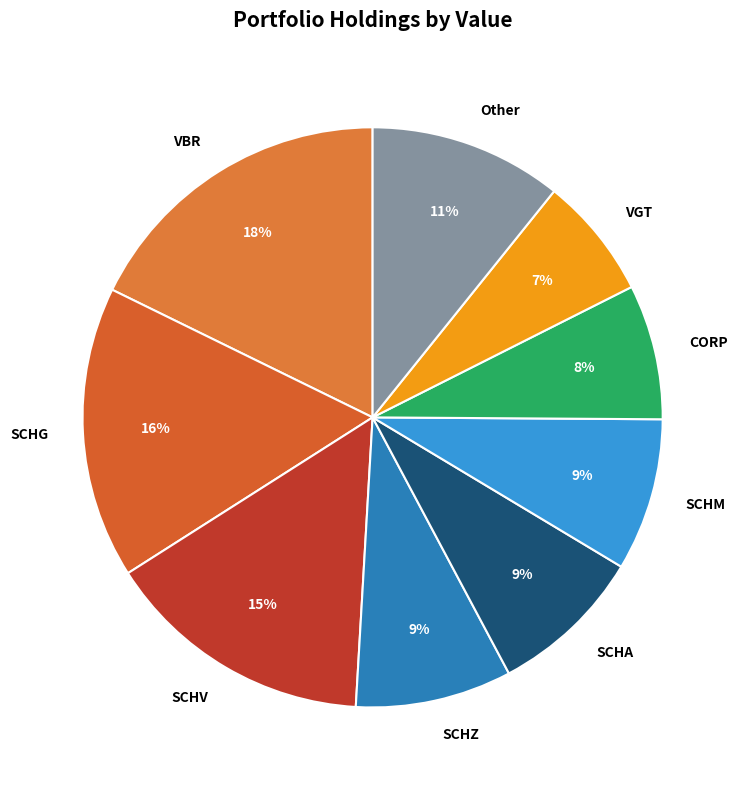

Which category has the smallest portion of the pie?

VGT